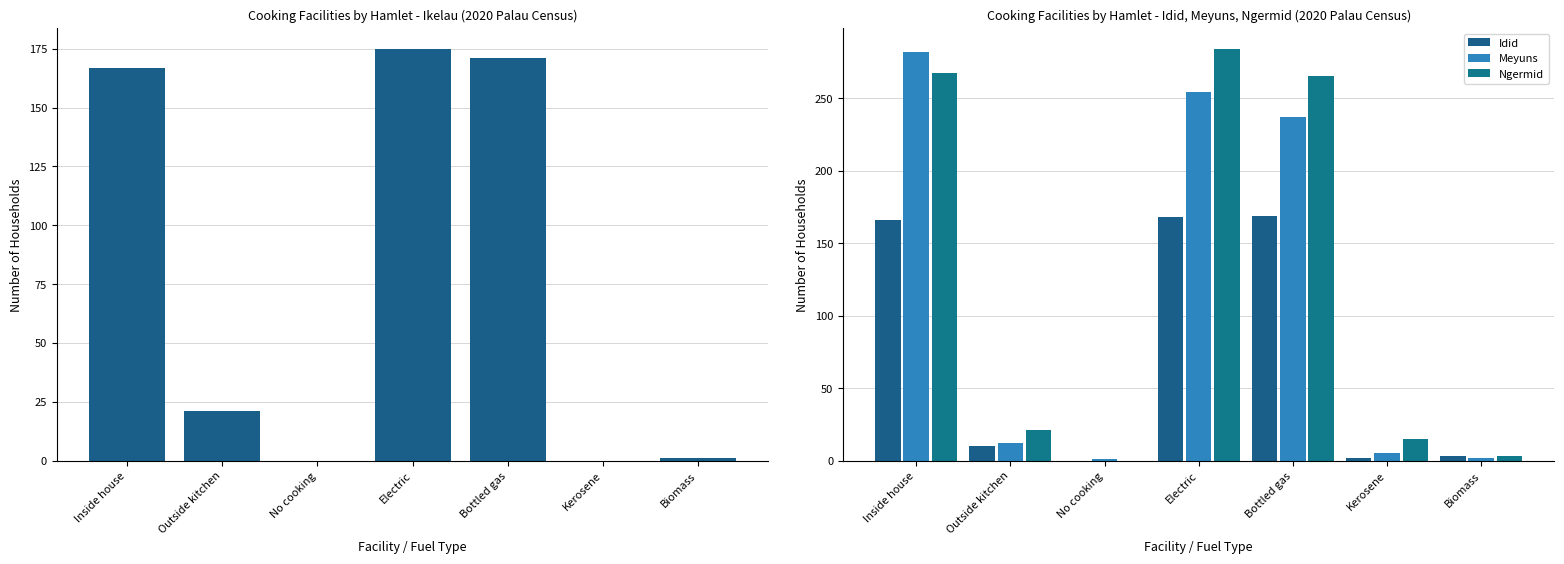

What is the sum of all Meyuns values?

793